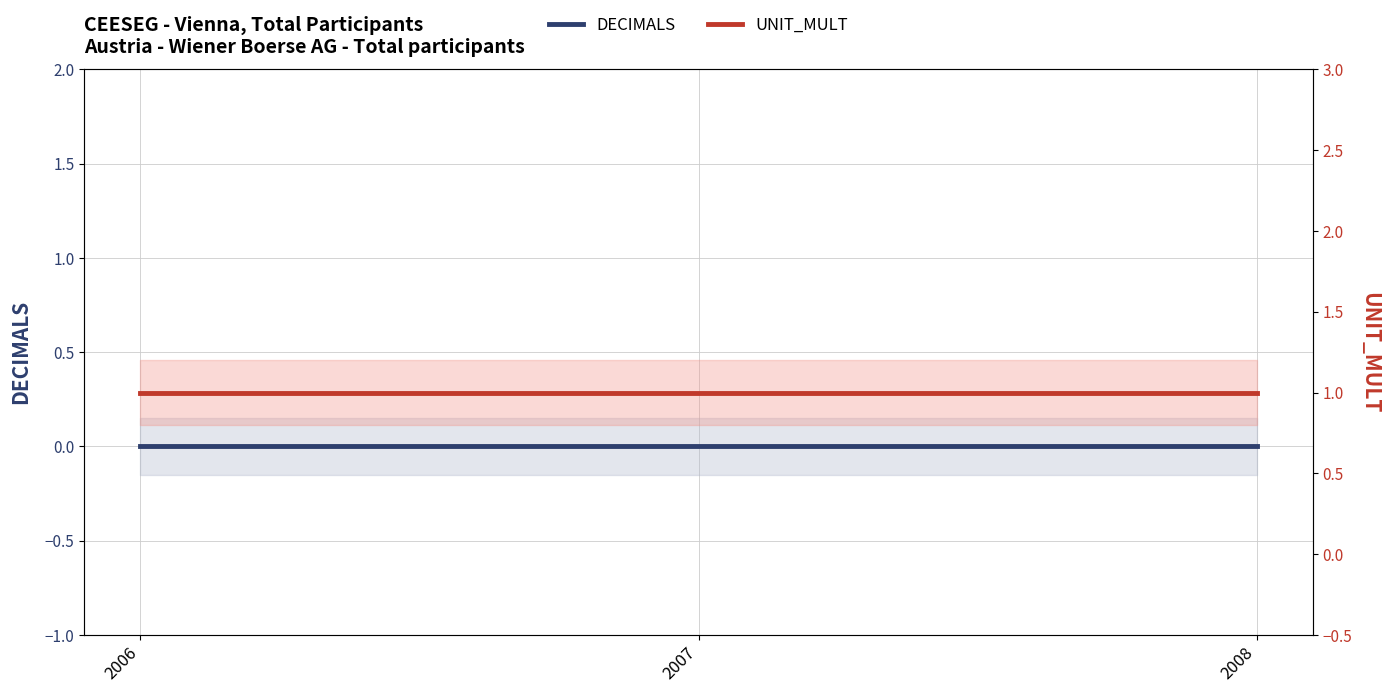

What is the spread (max minus min) of values at 2007?

1